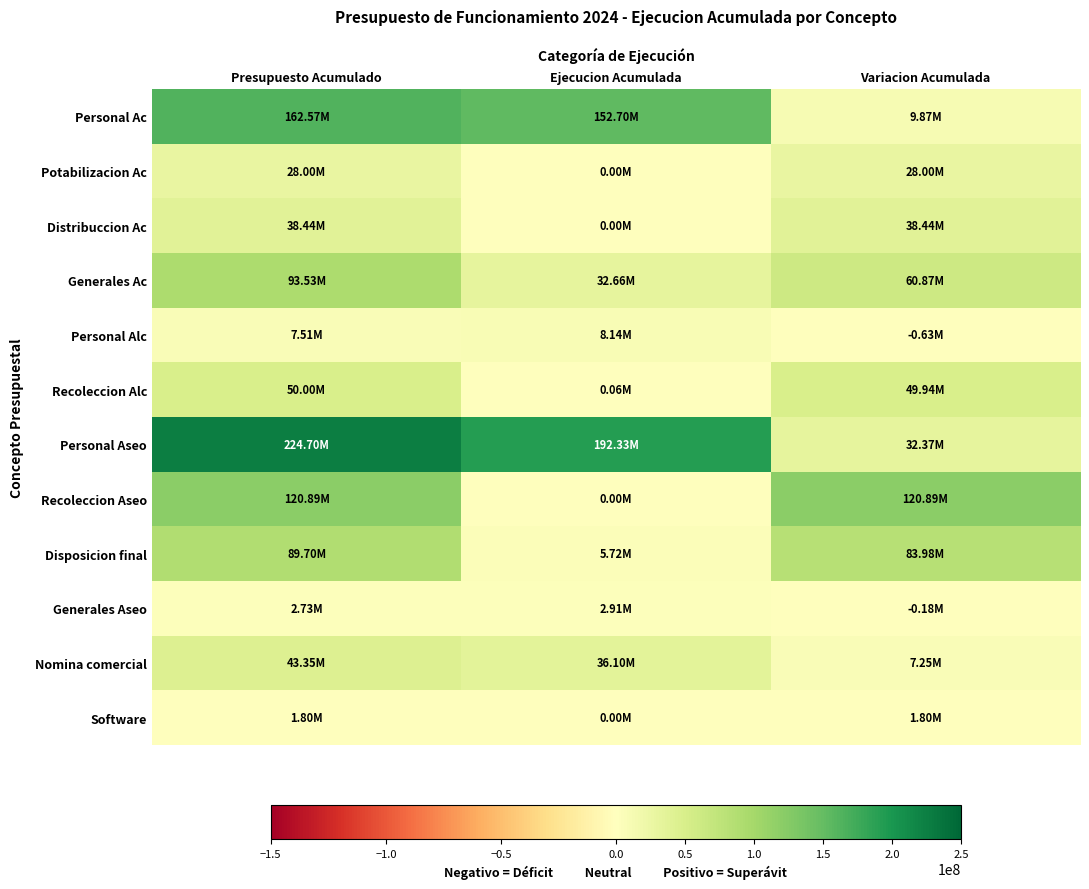

At which category is the sum across all series the highest?

Presupuesto Acumulado